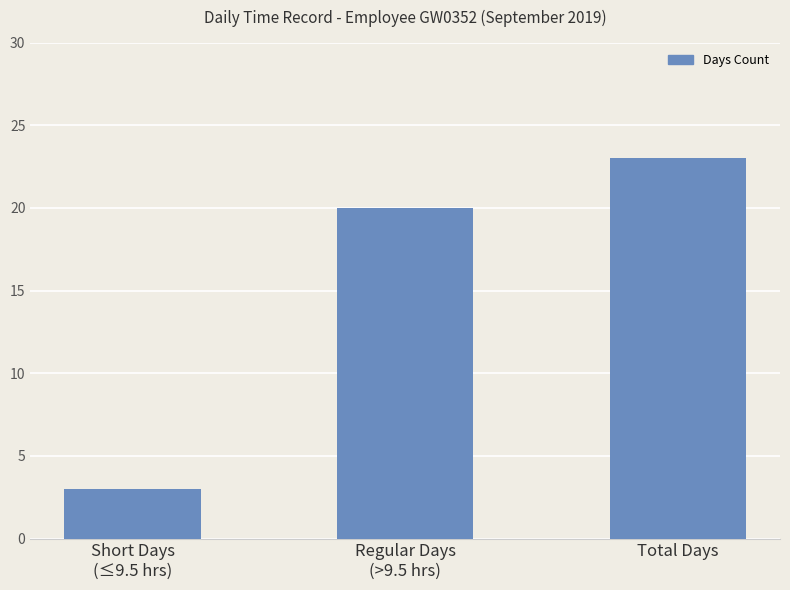

What is the label of the 1st bar from the right?

Total Days